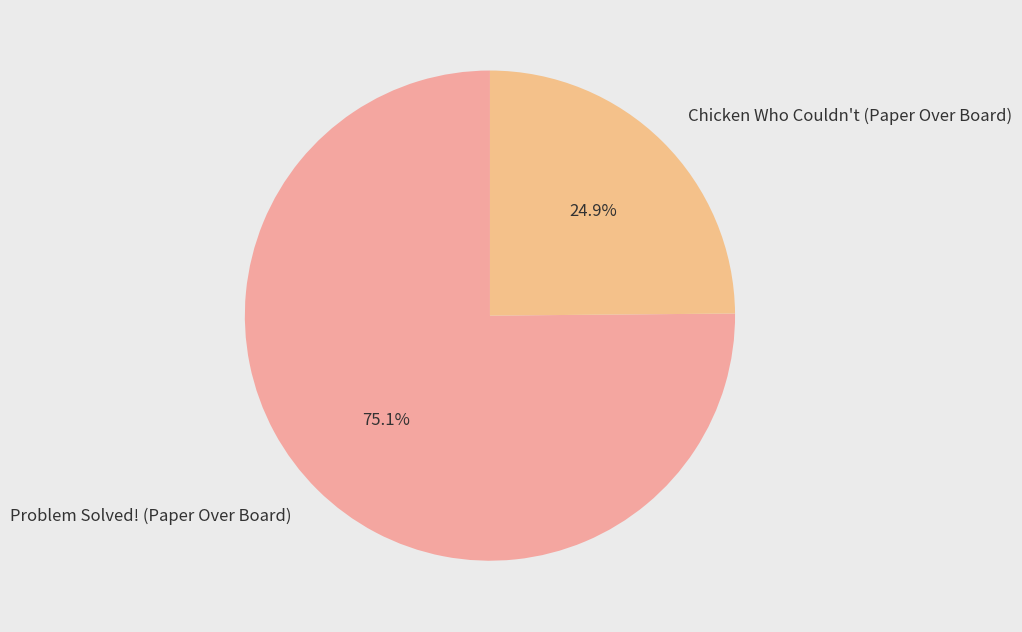

Do Problem Solved! (Paper Over Board) and Chicken Who Couldn't (Paper Over Board) together represent more than half of the pie?

Yes